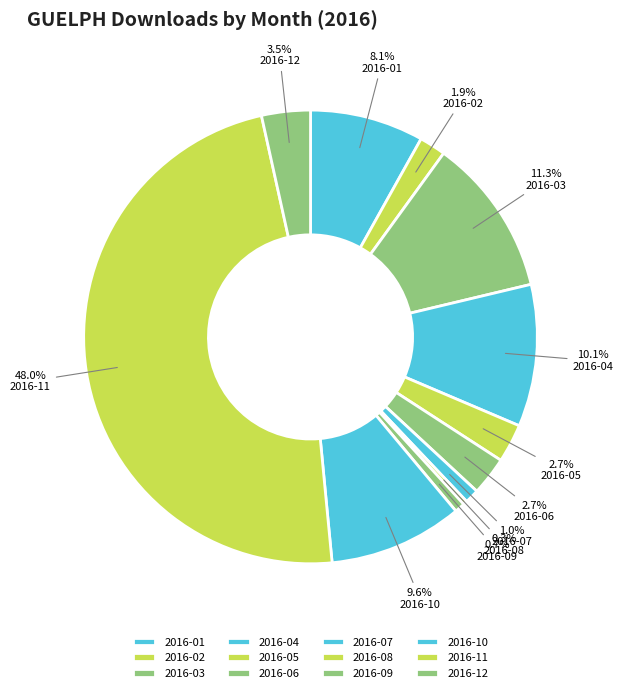

Combined, what portion of the pie is 2016-06 and 2016-08?

3.0%